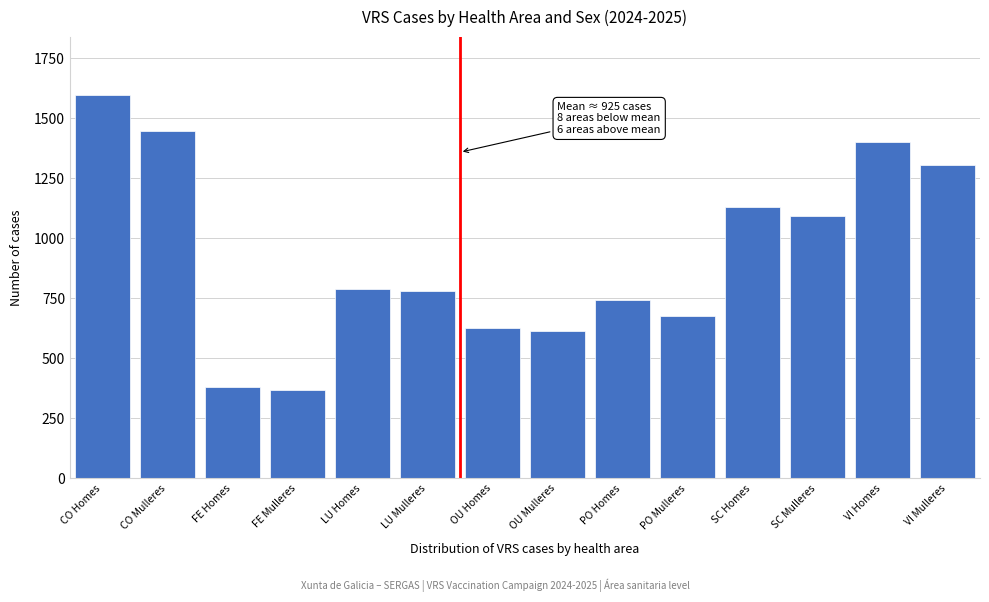

Reading left to right, transcribe all the data shown in this chart.

CO Homes=1599	CO Mulleres=1446	FE Homes=380	FE Mulleres=370	LU Homes=788	LU Mulleres=780	OU Homes=628	OU Mulleres=614	PO Homes=742	PO Mulleres=675	SC Homes=1131	SC Mulleres=1092	VI Homes=1401	VI Mulleres=1305